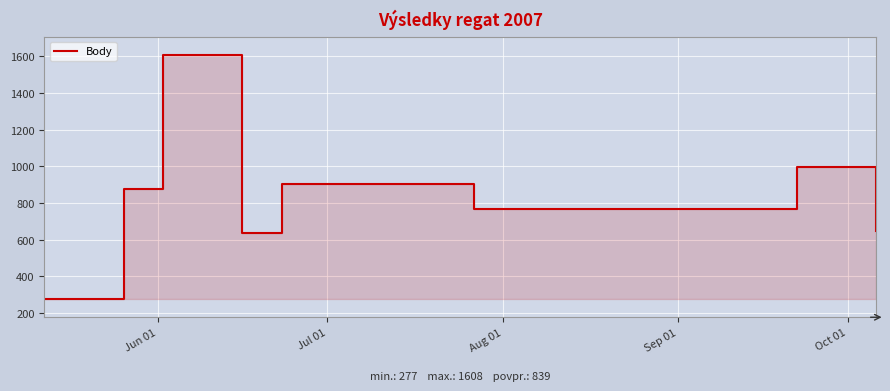

True or false: there are more than 2 points higher than both neighbors.

True